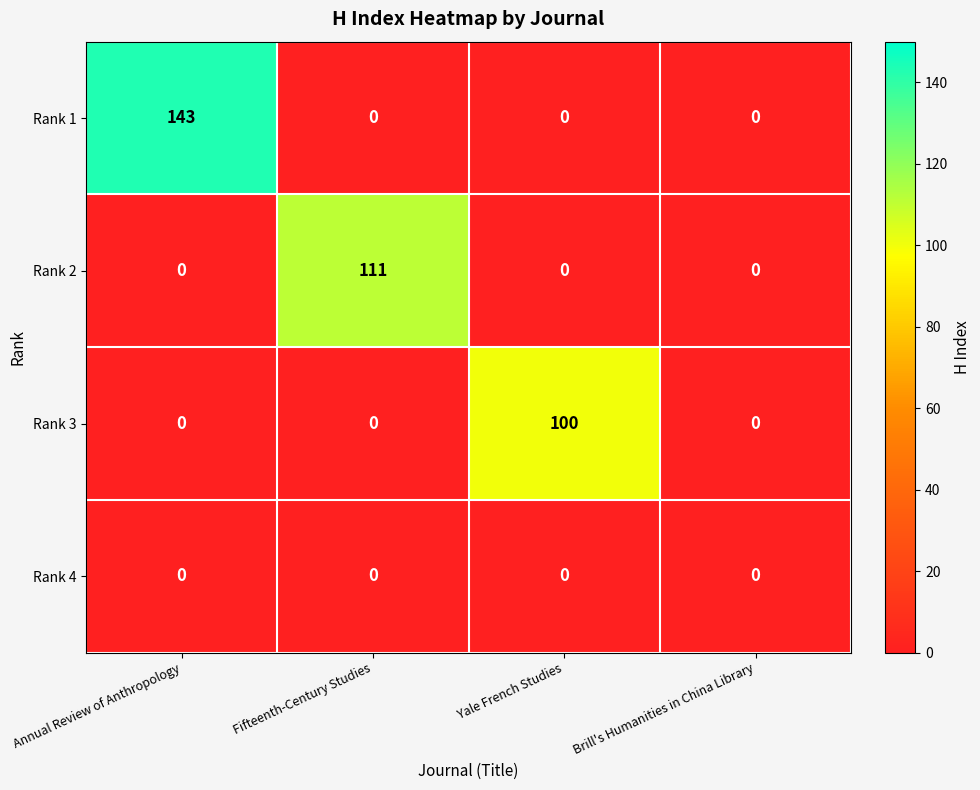

What is the maximum value shown in the chart?

143